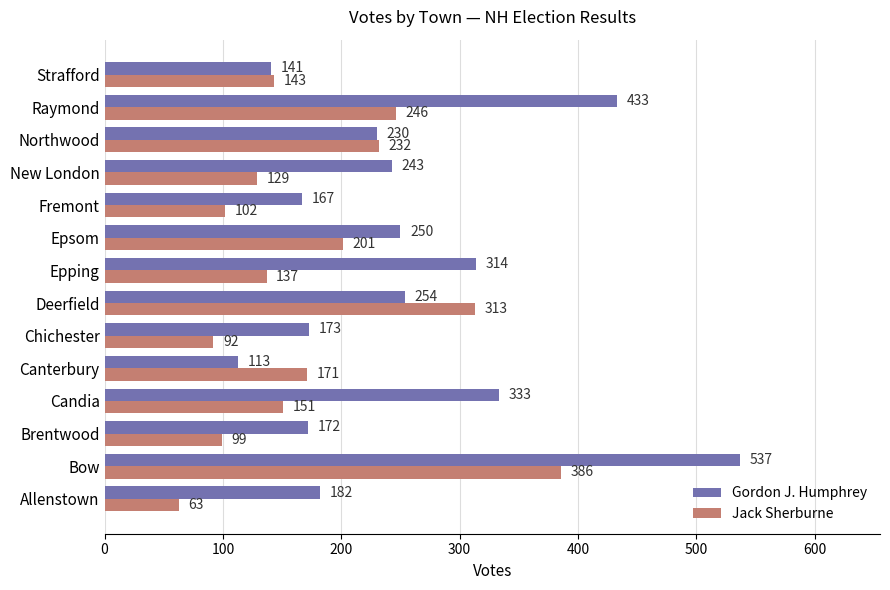

Which series has the largest total across all categories?

Gordon J. Humphrey